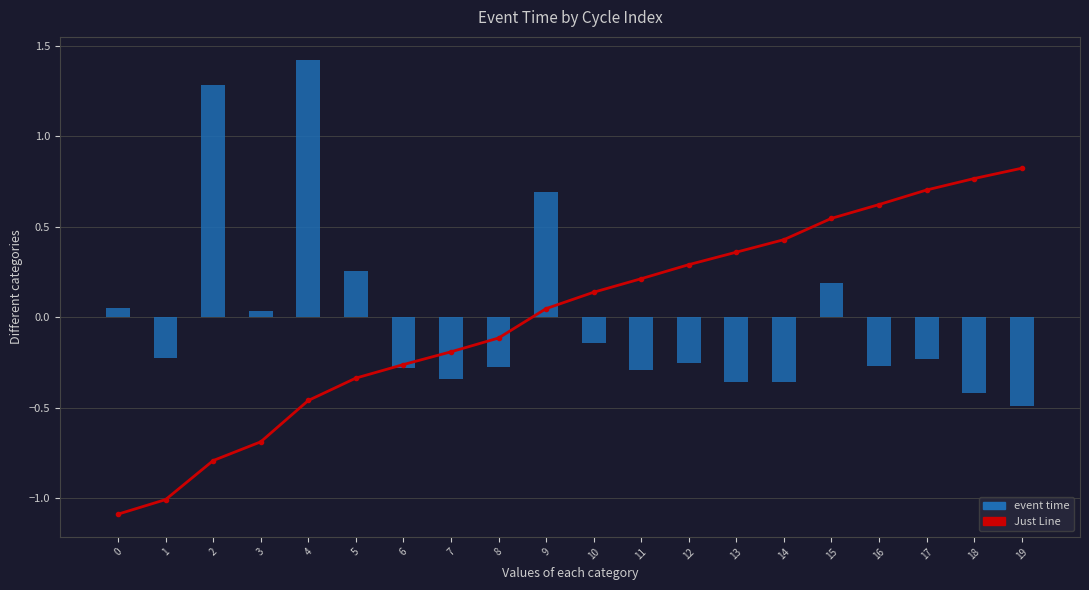

Which series has the widest spread of values?

Just Line